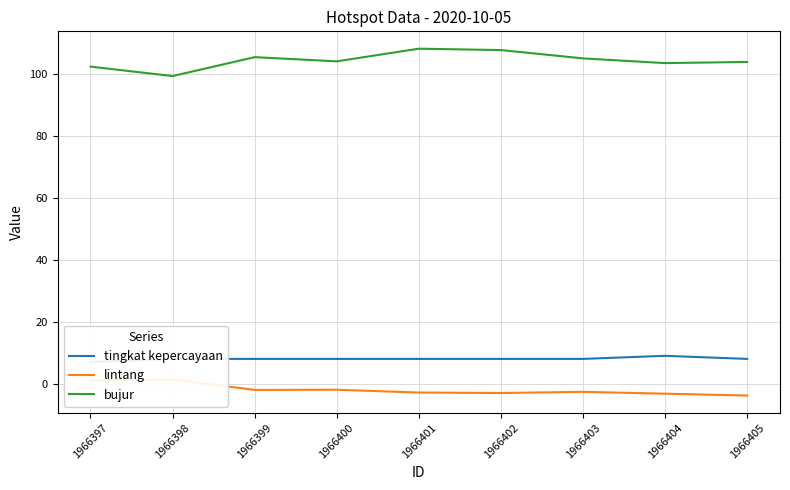

What is the difference between the lintang values at 1966401 and 1966398?

4.2